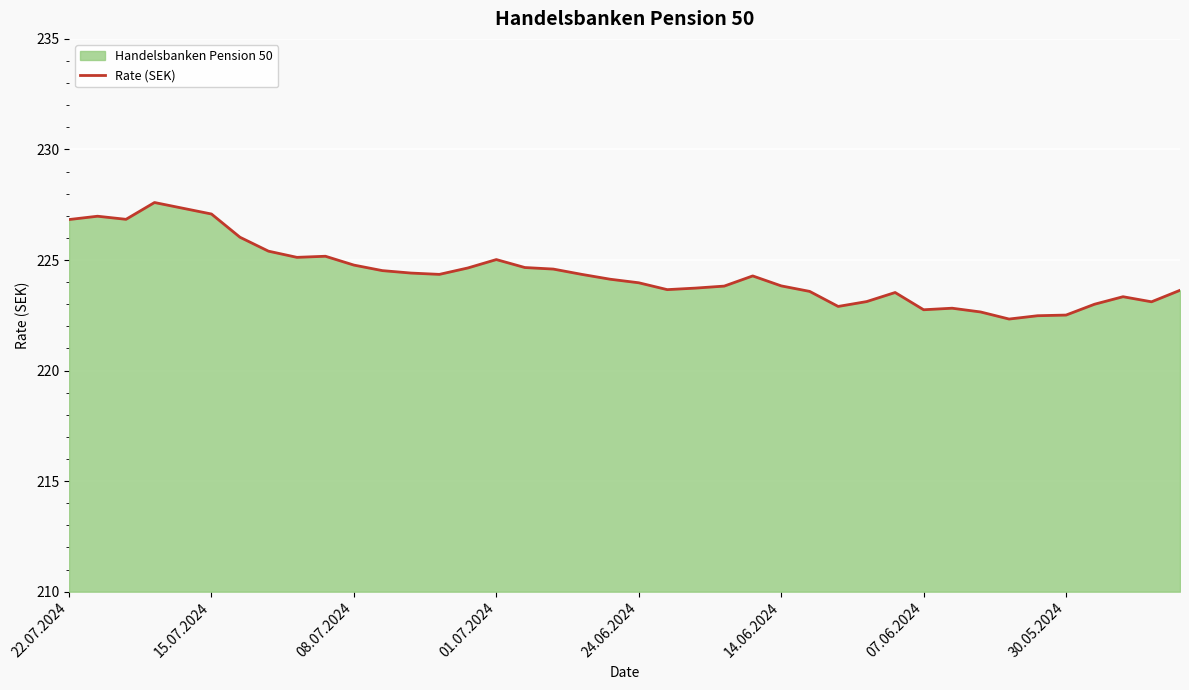

The value at 15.07.2024 is 227.1. True or false?

True